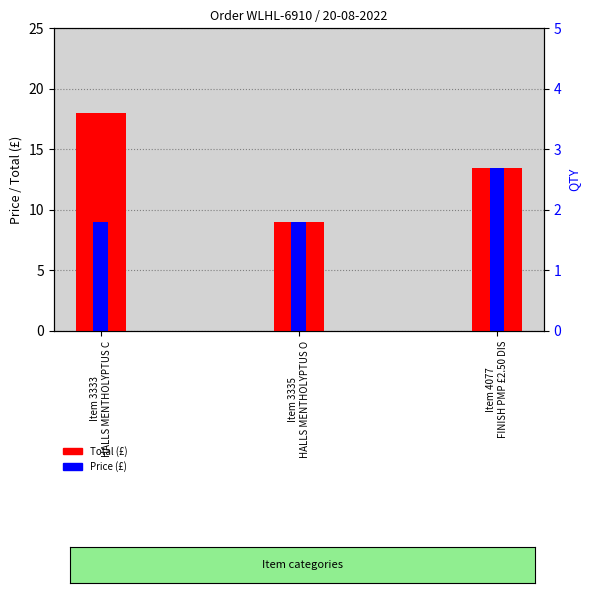

What is the approximate value of Price at Item 3333
HALLS MENTHOLYPTUS C?

9.0